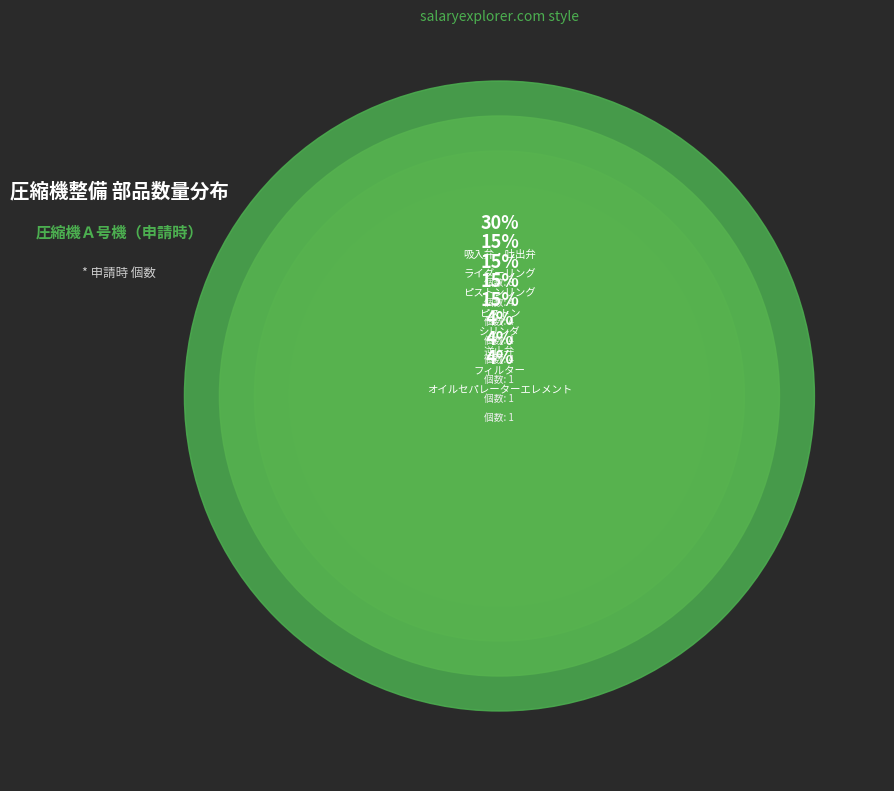

How many segments does this pie chart have?

8